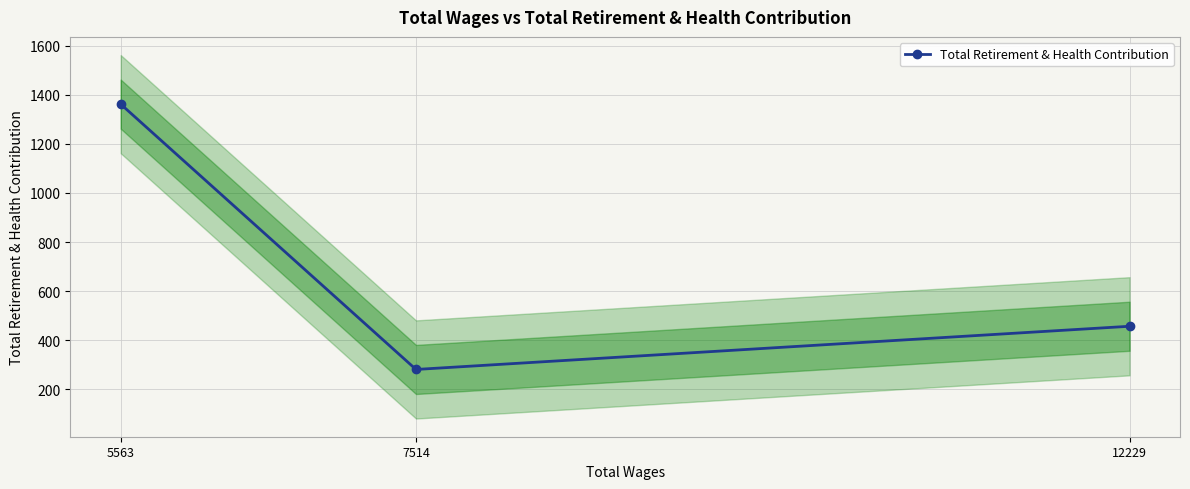

List the labels in order of value, smallest first.

7514, 12229, 5563